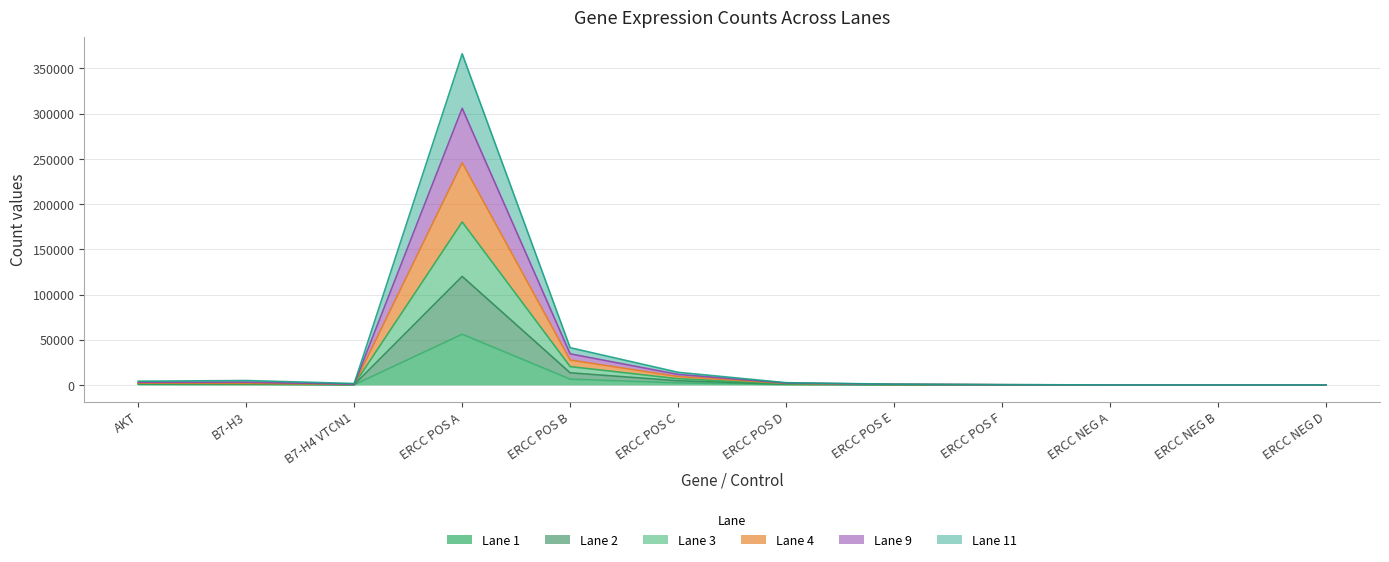

What is the label of the 11th point from the left?

ERCC NEG B